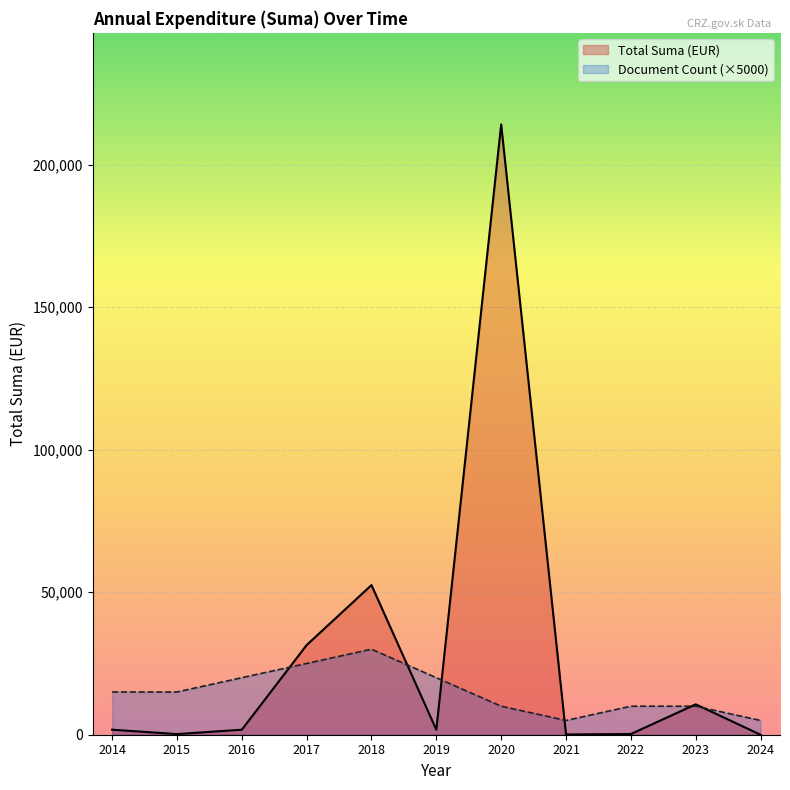

At which category does Total Suma (EUR) reach its first local peak?

2018